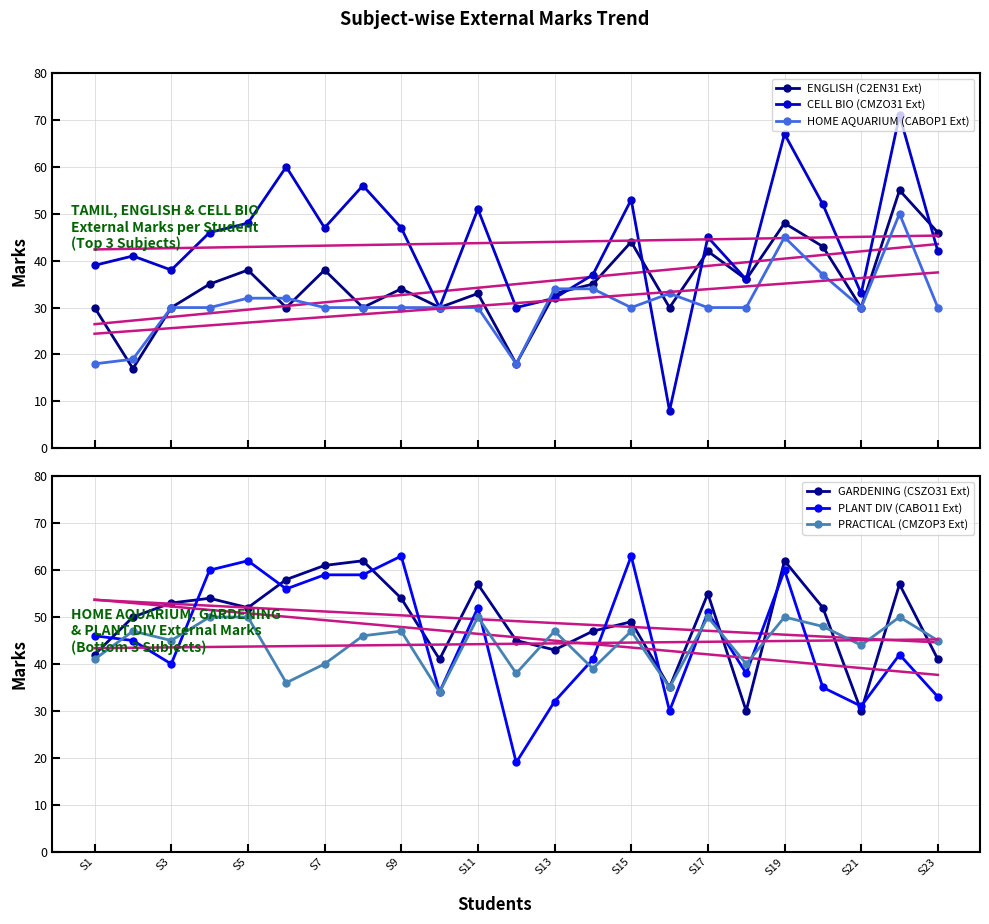

True or false: CELL BIO (CMZO31 Ext) has more than 1 interior local peaks.

True